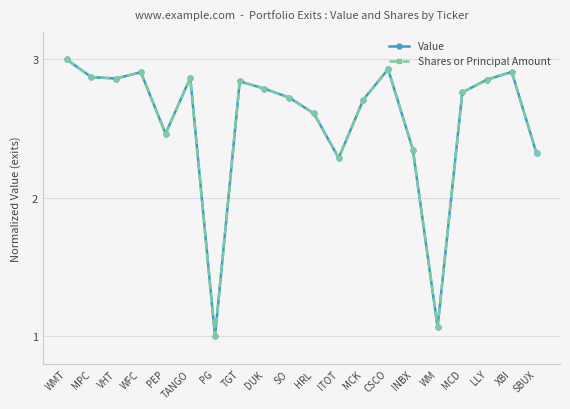

What is the label of the 2nd point from the left?

MPC